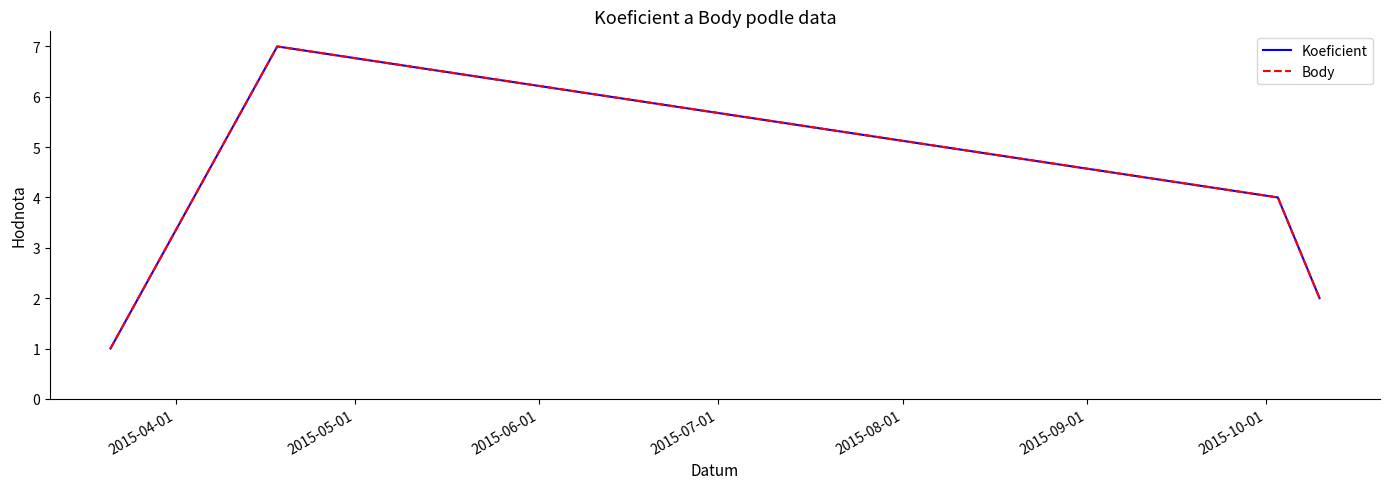

Does the chart display data point markers on the line(s)?

No